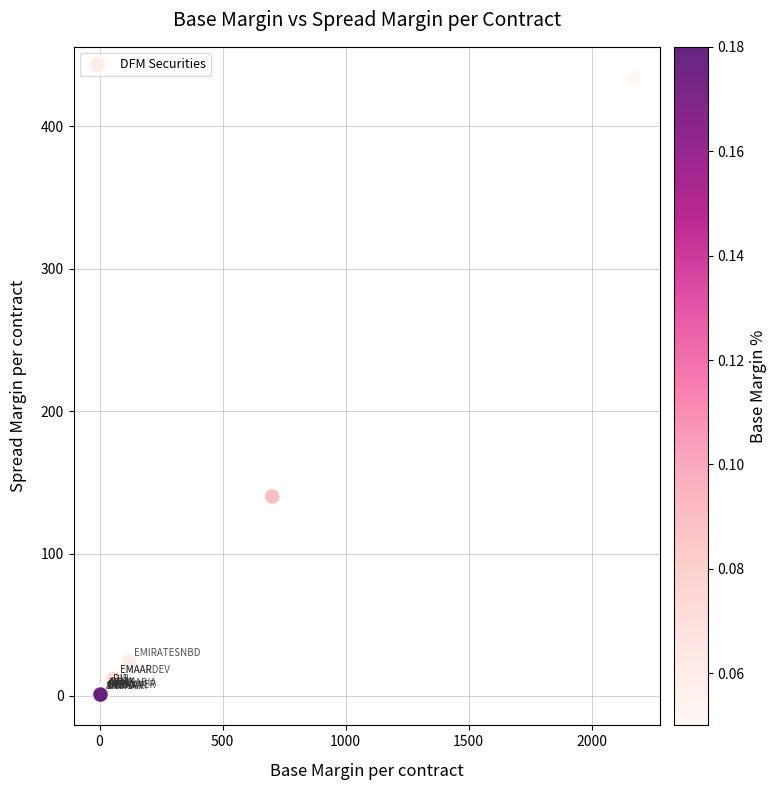

What Y value in the scatter plot is closest to 217?

140